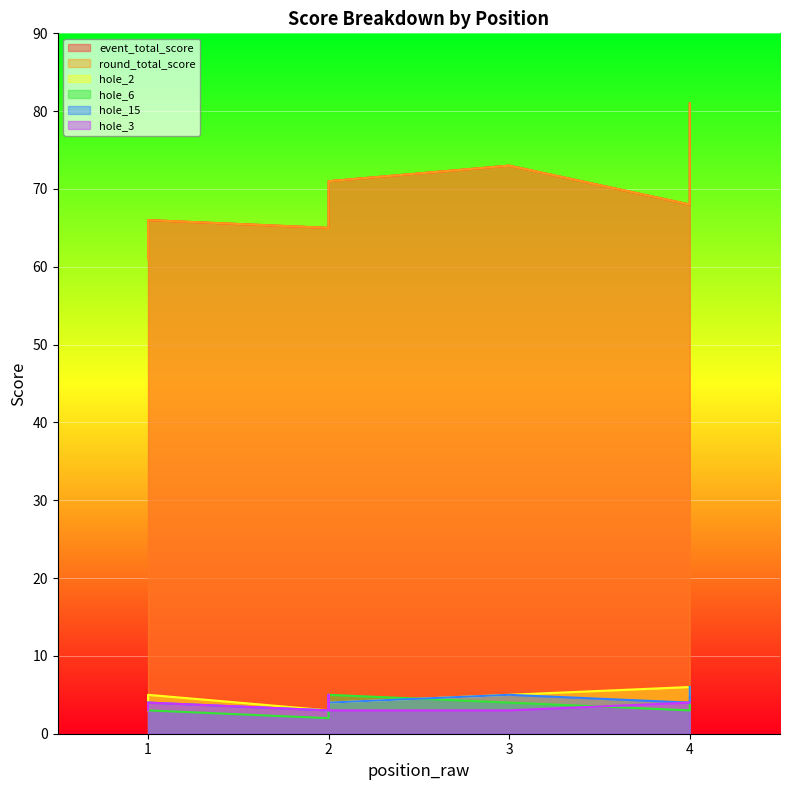

In event_total_score, how many points are lower than both neighbors (excluding endpoints)?

1